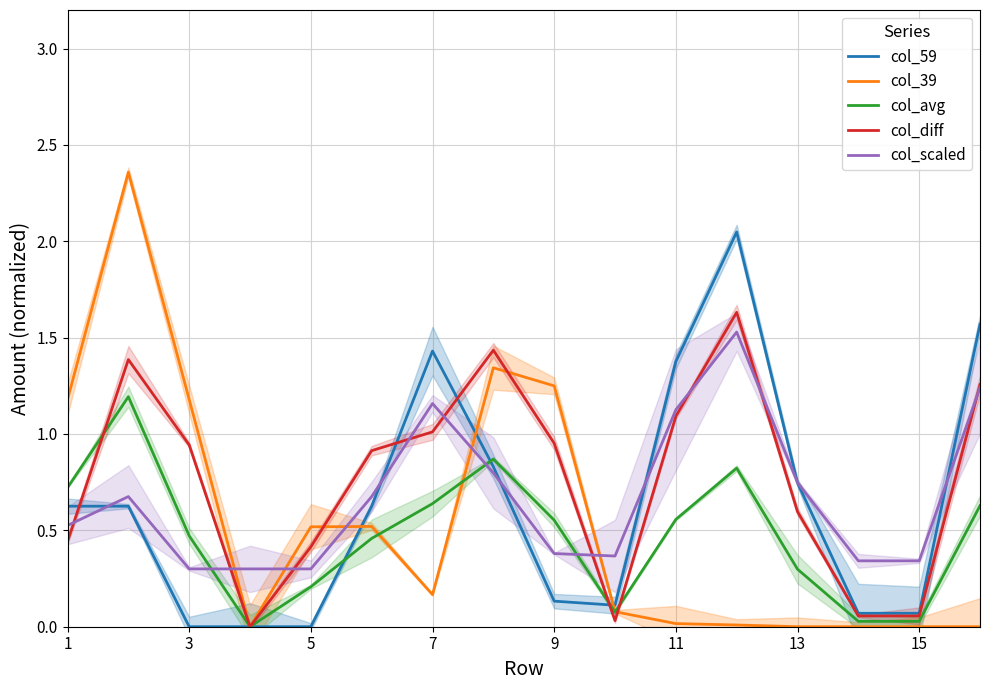

Reading left to right, what are all the values shown in this chart?

col_59: 0.6	0.6	0.0	0.0	0.0	0.6	1.4	0.8	0.1	0.1	1.4	2.0	0.7	0.1	0.1	1.6
col_39: 1.2	2.4	1.2	0.0	0.5	0.5	0.2	1.3	1.2	0.1	0.0	0.0	0.0	0.0	0.0	0.0
col_avg: 0.7	1.2	0.5	0.0	0.2	0.5	0.6	0.9	0.6	0.1	0.6	0.8	0.3	0.0	0.0	0.6
col_diff: 0.4	1.4	0.9	0.0	0.4	0.9	1.0	1.4	1.0	0.0	1.1	1.6	0.6	0.1	0.1	1.3
col_scaled: 0.5	0.7	0.3	0.3	0.3	0.7	1.2	0.8	0.4	0.4	1.1	1.5	0.7	0.3	0.3	1.2